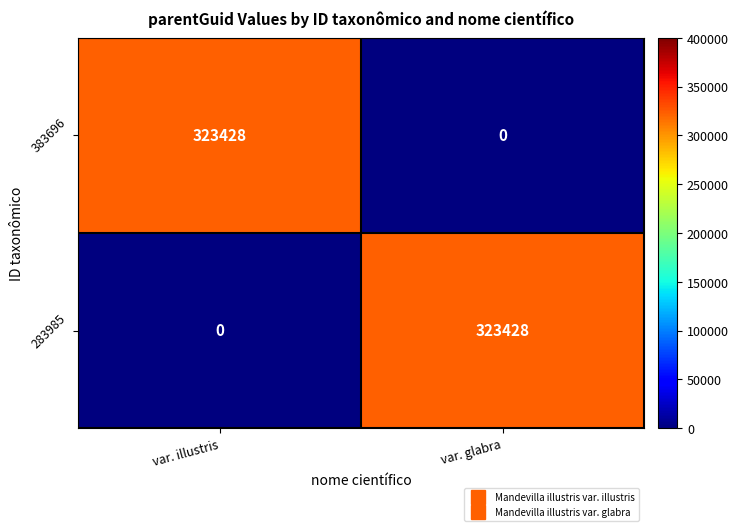

True or false: 283985 has a value of 0 at var. illustris.

True